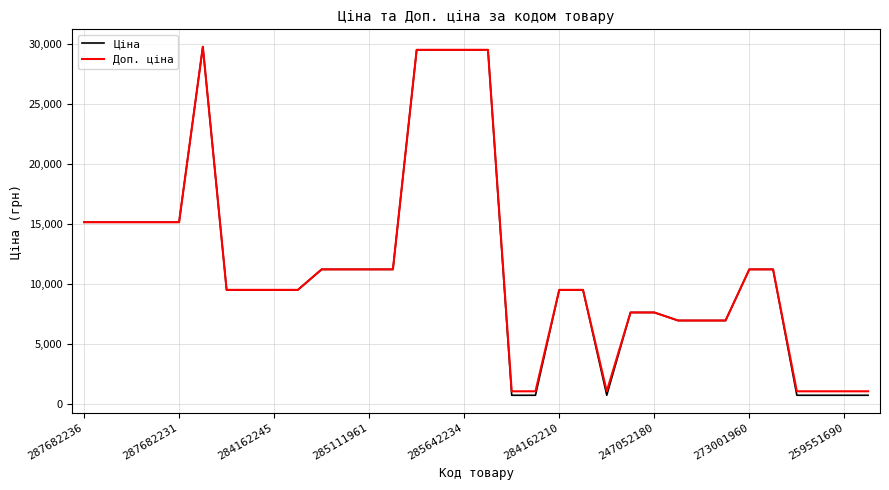

Which series has the widest spread of values?

Ціна